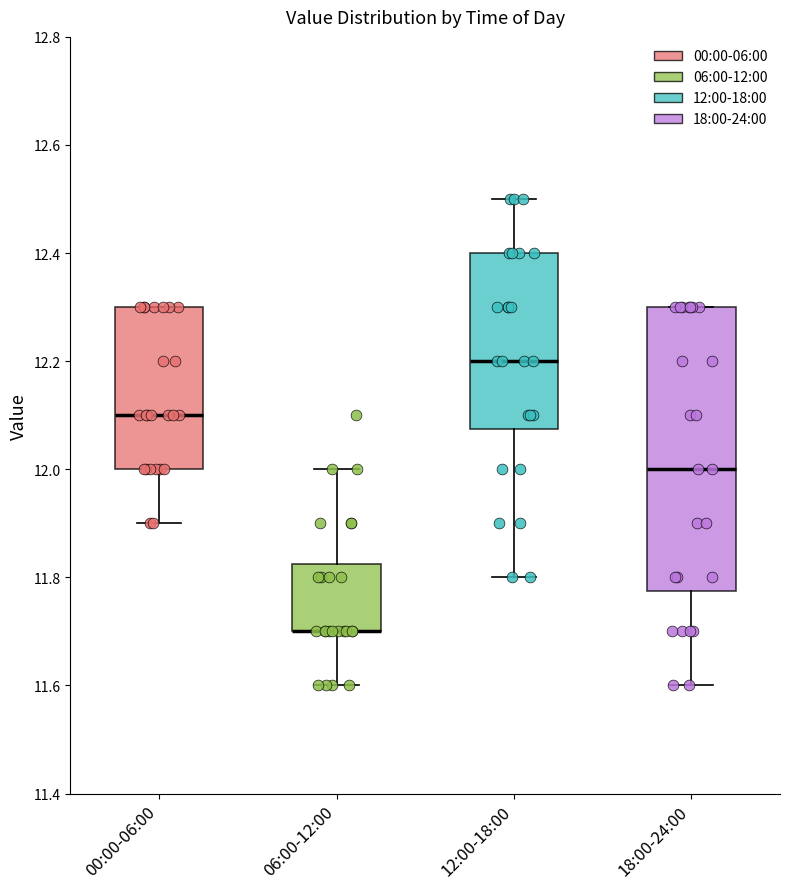

Reading left to right, read every box against the y-axis: the position of its median line, the range the box covers, and the ends of its whiskers. The values are not printed on the chart, so give them approximately, as read against the axis.

00:00-06:00: median 12.10, box 12.00 to 12.30, whiskers 11.90 to 12.30
06:00-12:00: median 11.70 (drawn on the box's lower edge), box 11.70 to 11.82, whiskers 11.60 to 12.00
12:00-18:00: median 12.20, box 12.08 to 12.40, whiskers 11.80 to 12.50
18:00-24:00: median 12.00, box 11.78 to 12.30, whiskers 11.60 to 12.30